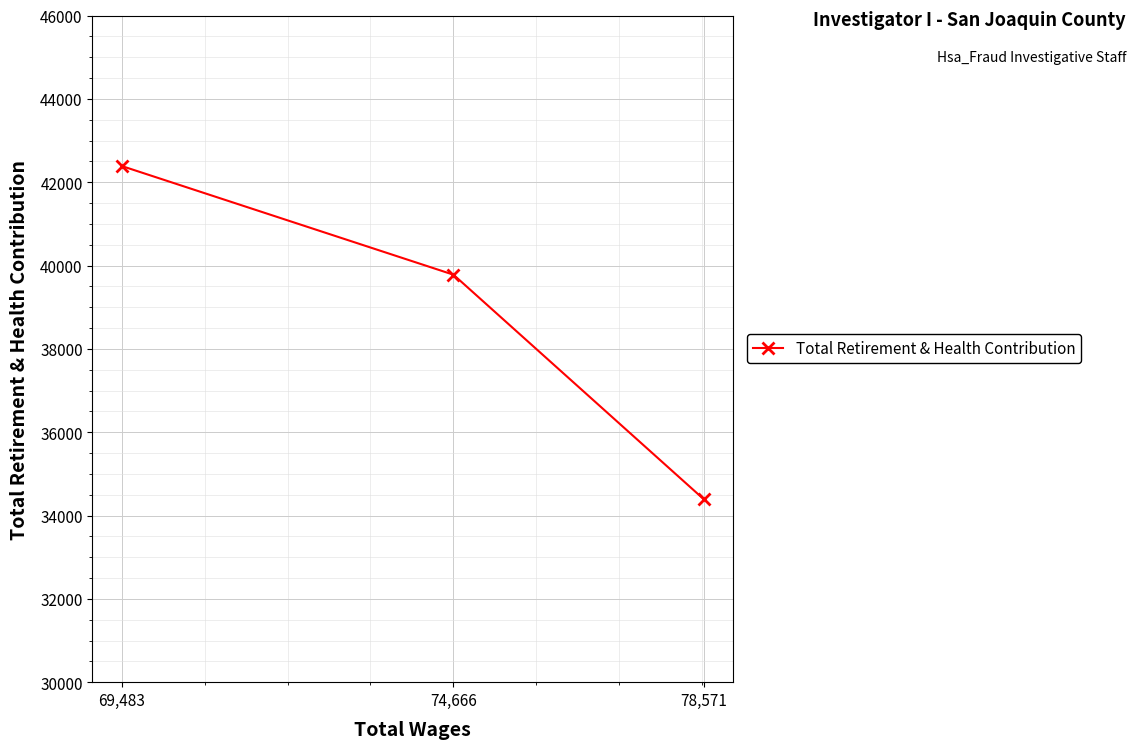

What position from the left is 74,666?

2